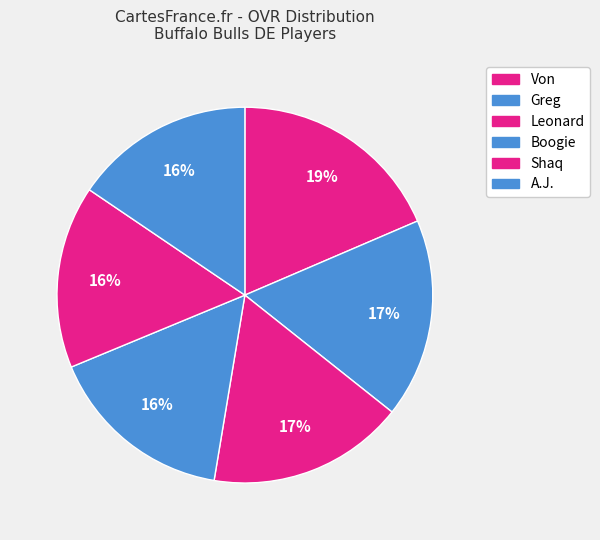

To the nearest percent, what is the difference between the largest and smallest slice percentages?

3%